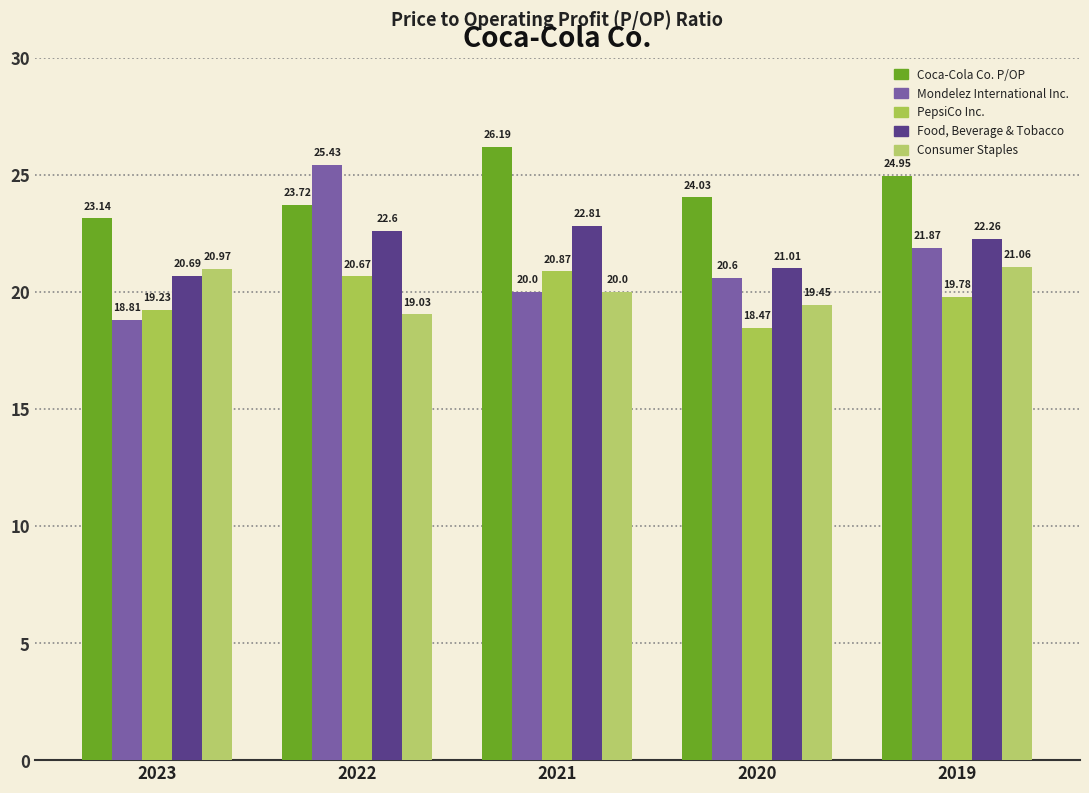

At which category is the sum across all series the highest?

2022